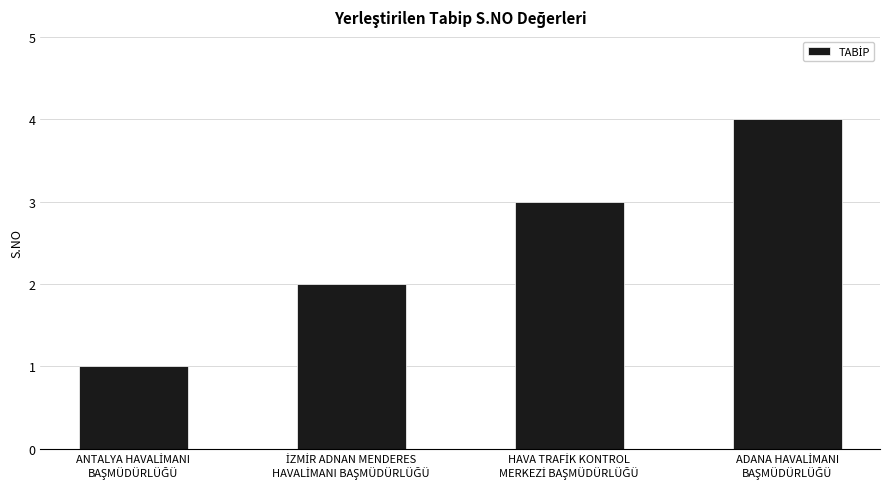

What is the difference between the maximum and minimum values?

3